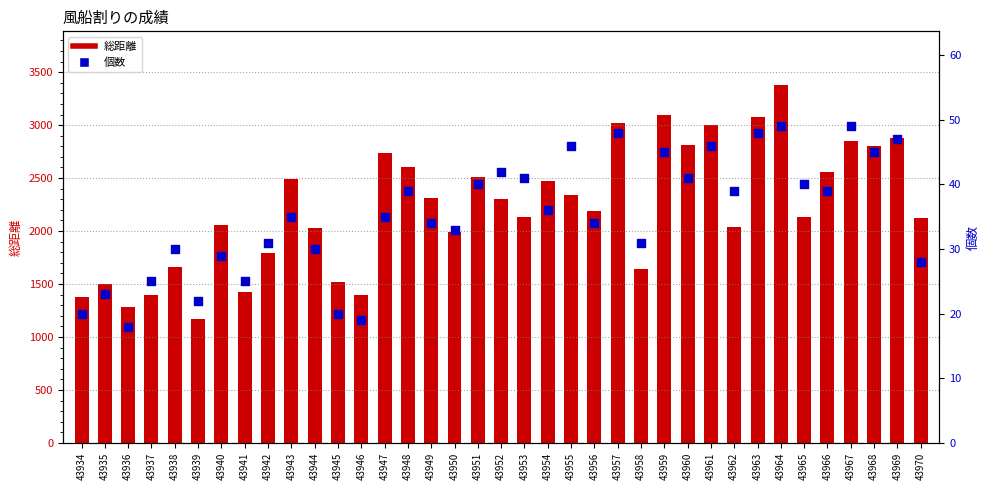

Which series has the largest total across all categories?

総距離